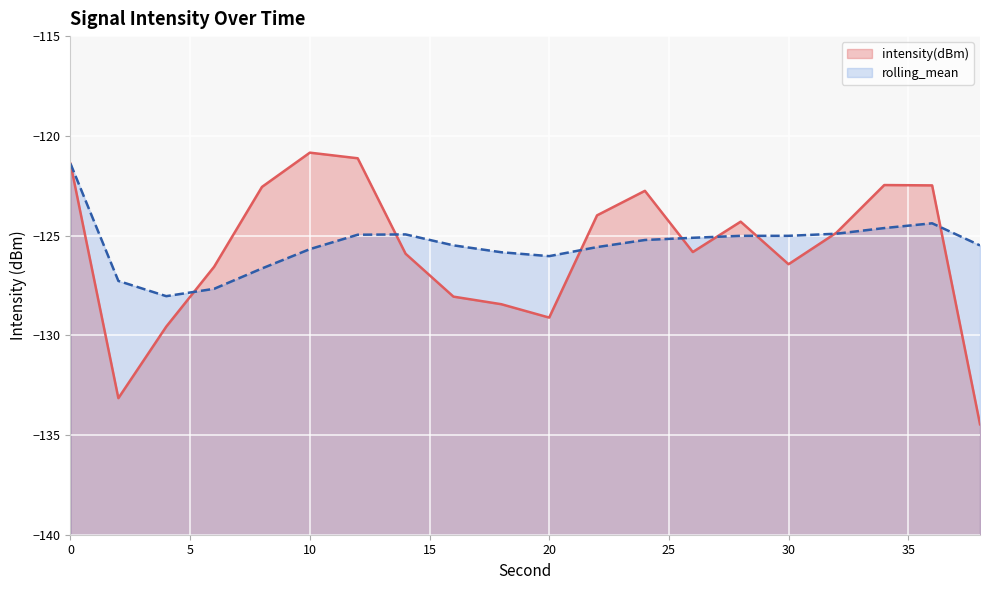

Which label corresponds to the smallest value in the chart?

38